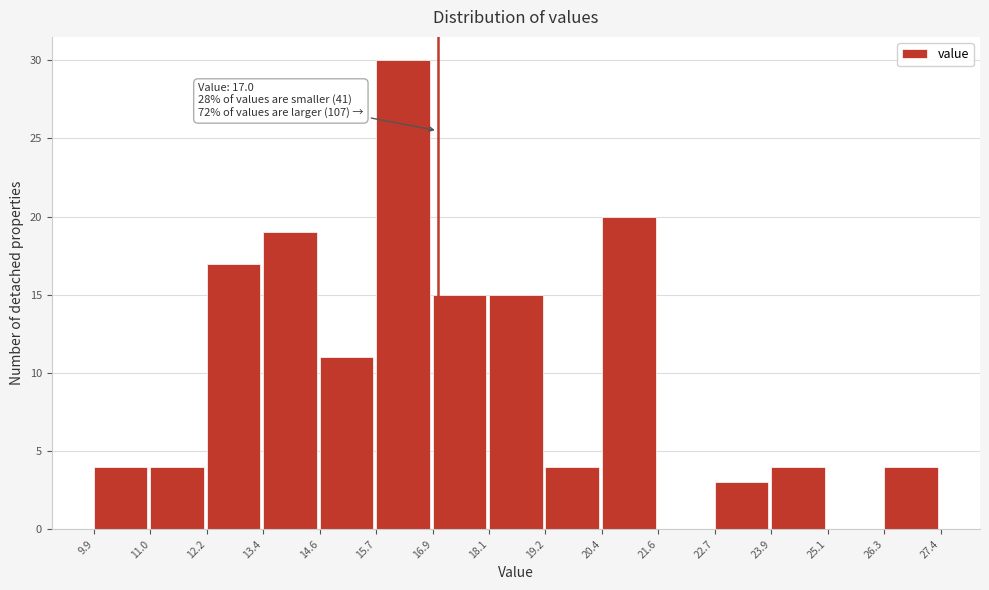

Which range on the x-axis has the tallest bar?

15.7 to 16.9